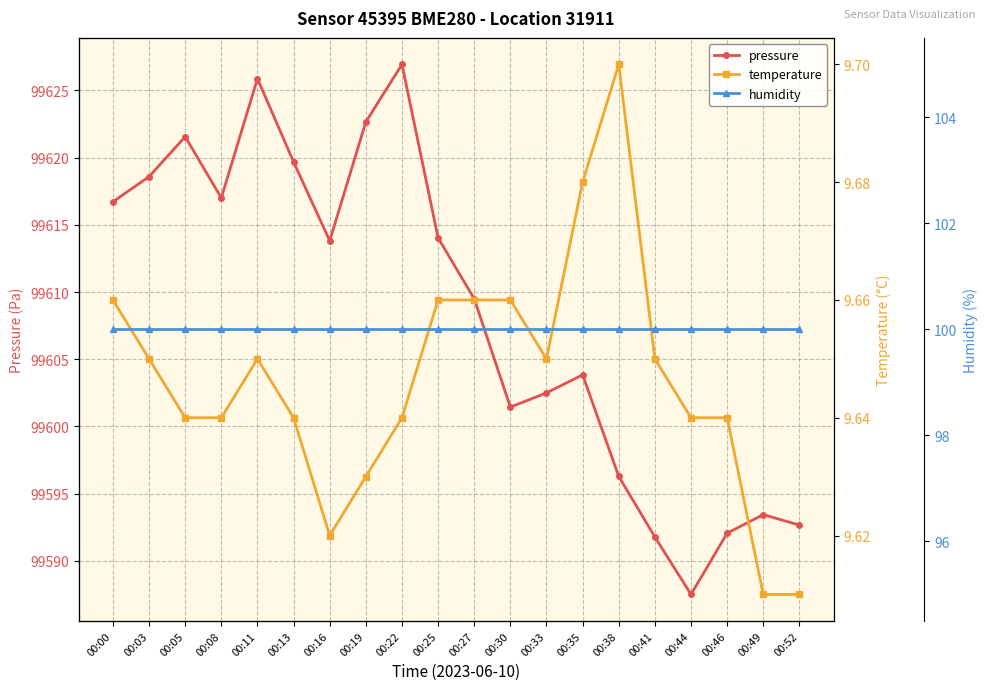

Reading left to right, list all the values displayed in this chart.

pressure: 99616.7	99618.6	99621.6	99617.0	99625.9	99619.7	99613.8	99622.7	99626.9	99614.0	99609.5	99601.4	99602.5	99603.8	99596.3	99591.8	99587.5	99592.1	99593.4	99592.7
temperature: 9.7	9.7	9.6	9.6	9.7	9.6	9.6	9.6	9.6	9.7	9.7	9.7	9.7	9.7	9.7	9.7	9.6	9.6	9.6	9.6
humidity: 100.0	100.0	100.0	100.0	100.0	100.0	100.0	100.0	100.0	100.0	100.0	100.0	100.0	100.0	100.0	100.0	100.0	100.0	100.0	100.0